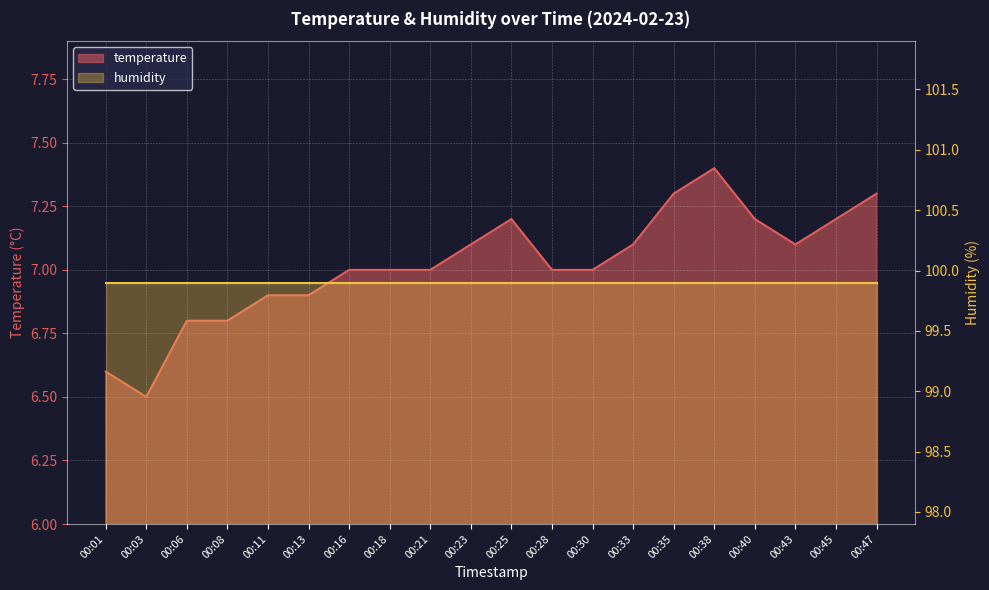

At which label does the data first exceed 7?

00:23